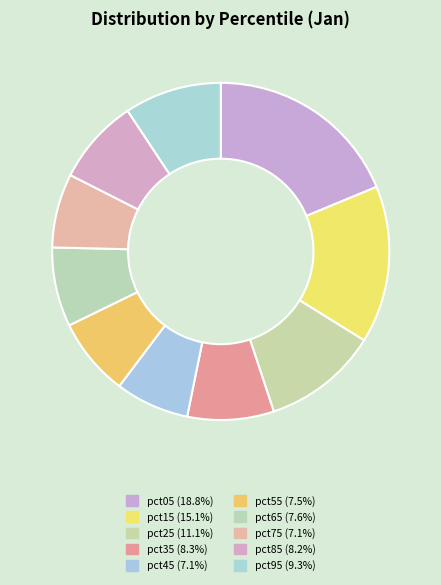

How much of the chart is everything except pct05?

81.2%